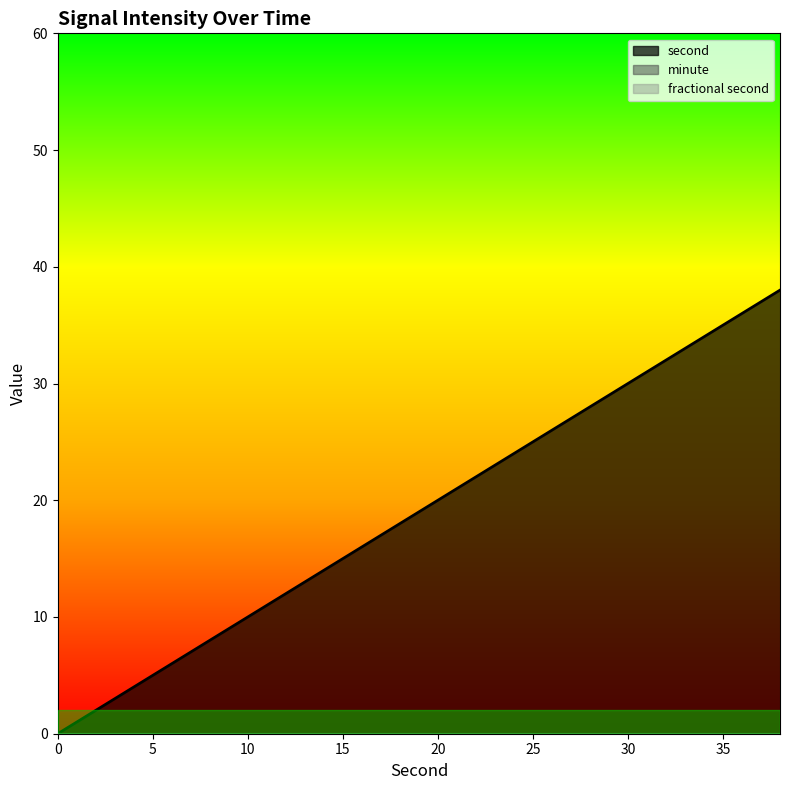

What is the maximum value shown in the chart?

38